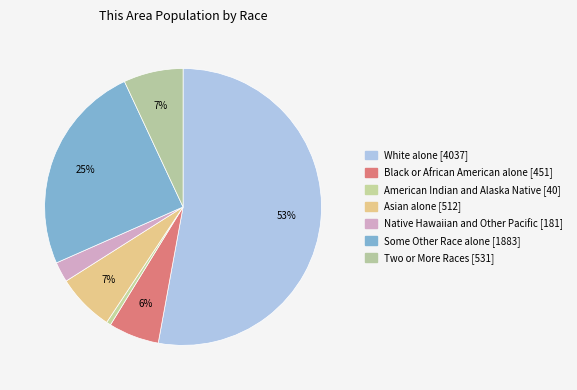

Approximately how many times larger is the value at Black or African American alone compared to American Indian and Alaska Native?

11.3